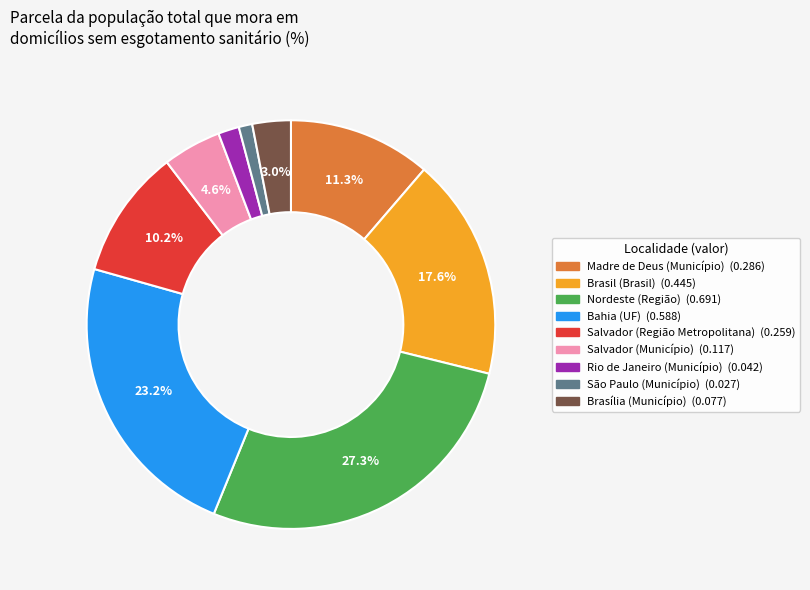

What percentage is the Salvador (Município) slice, to the nearest percent?

5%